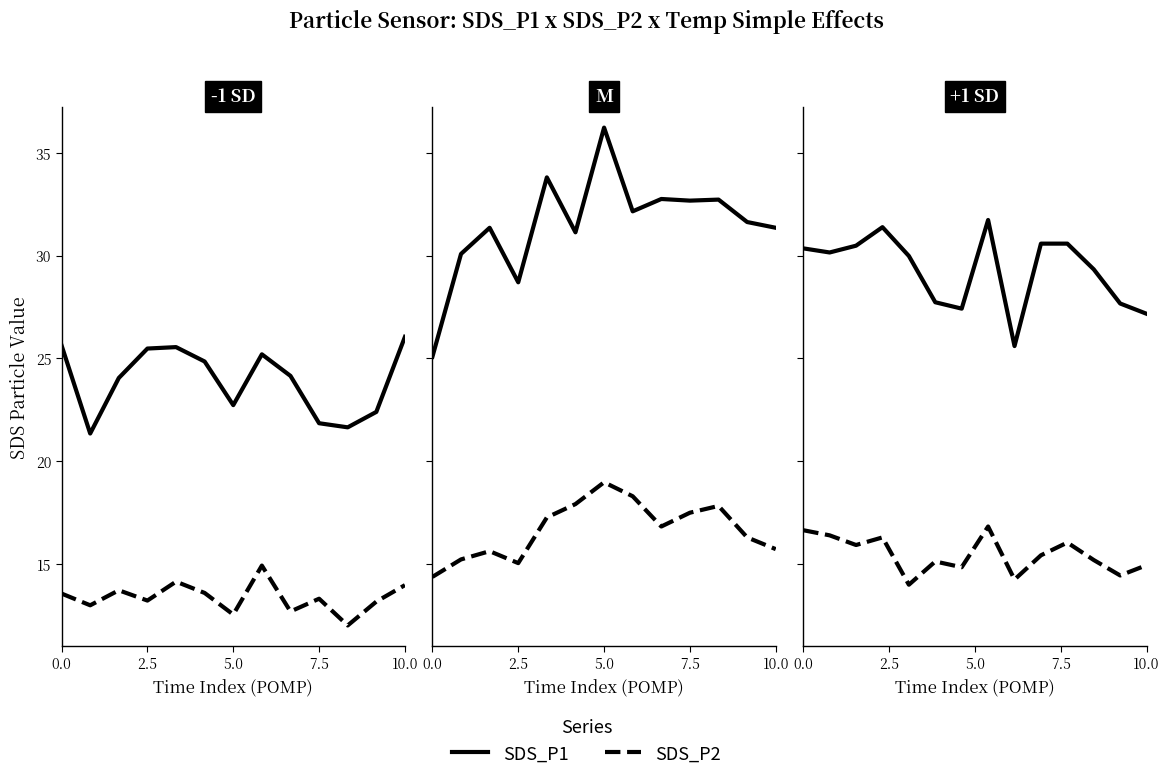

True or false: SDS_P2 has more than 1 interior local peaks.

True